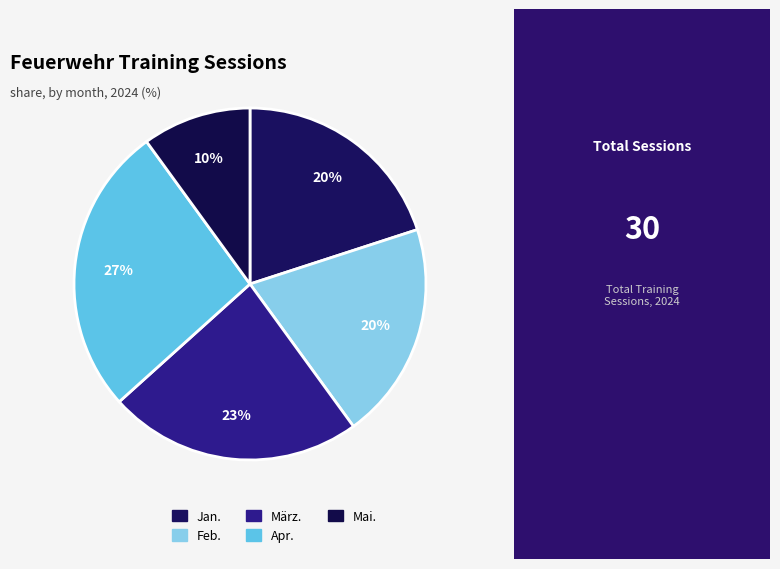

How many segments does this pie chart have?

5